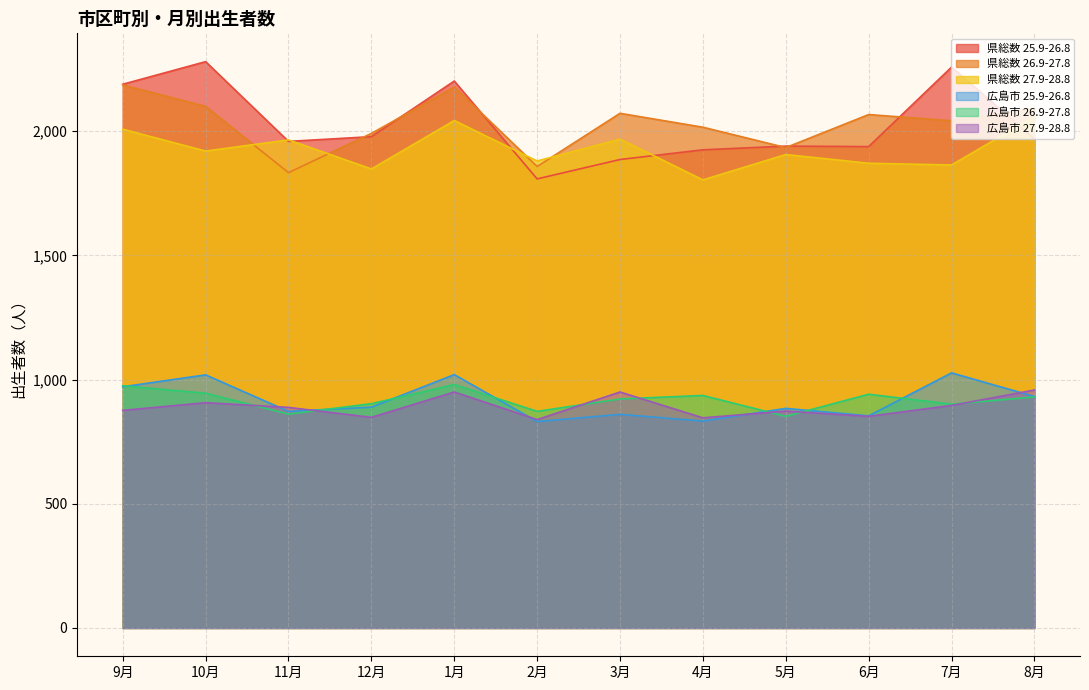

At which category is the sum across all series the highest?

1月